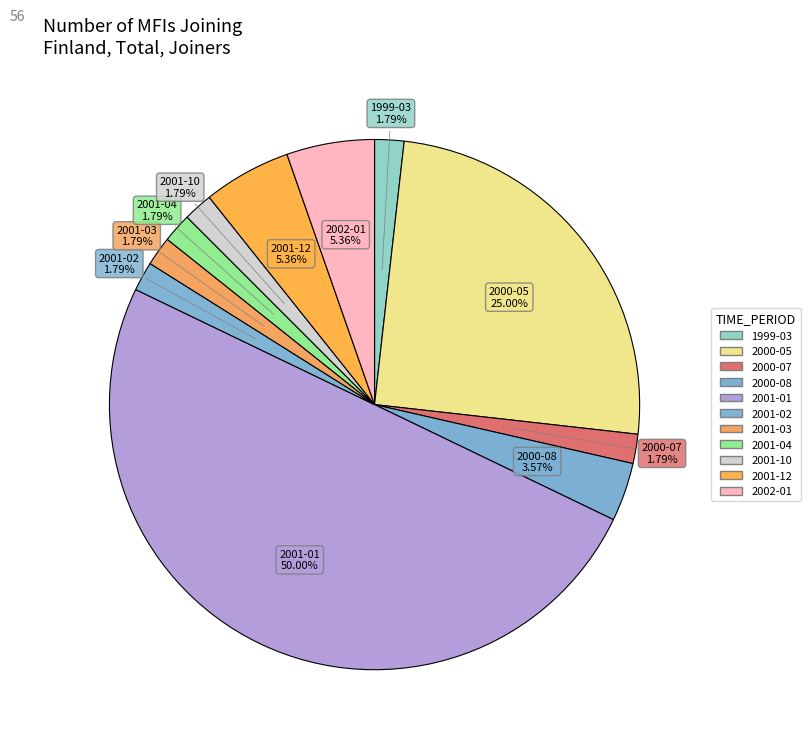

Is the sum of 2001-01 and 1999-03 greater than half?

Yes